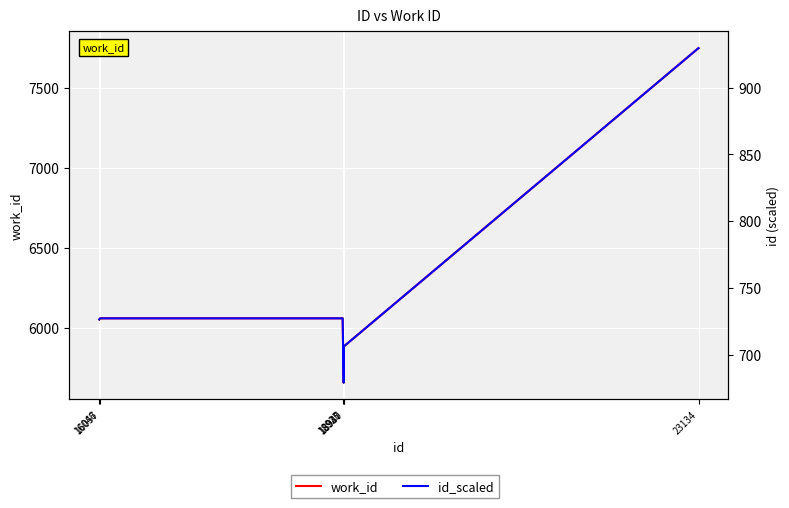

At which category is the sum across all series the highest?

23134